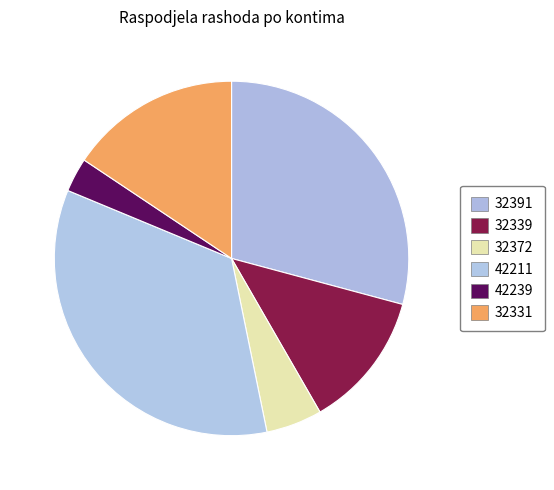

To the nearest percent, what percentage of the pie is 32331?

16%